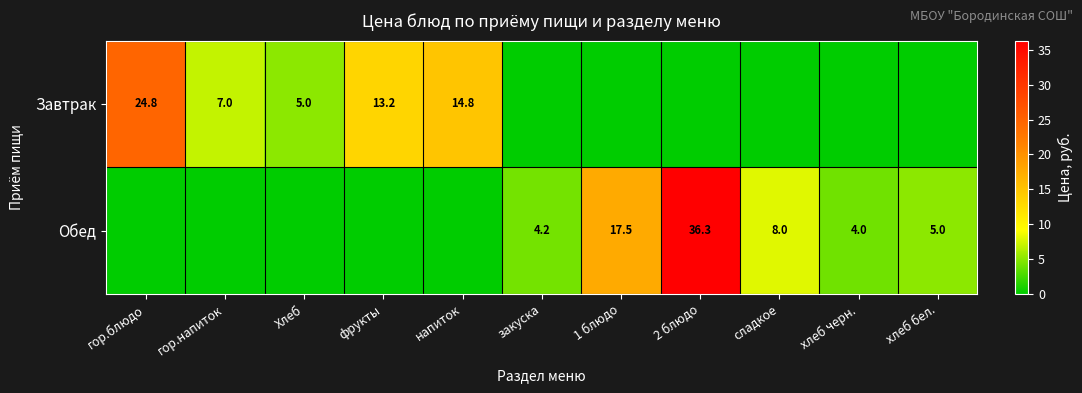

The value of Обед at хлеб бел. is 3.2. True or false?

False